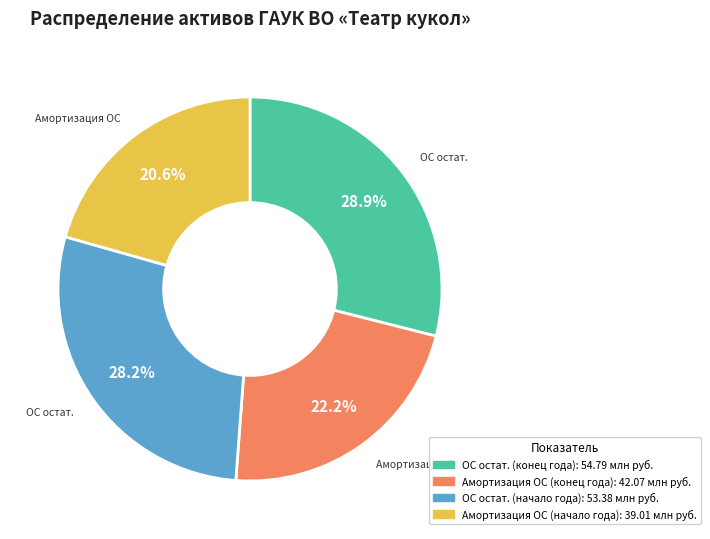

Is there a majority slice in this chart?

No